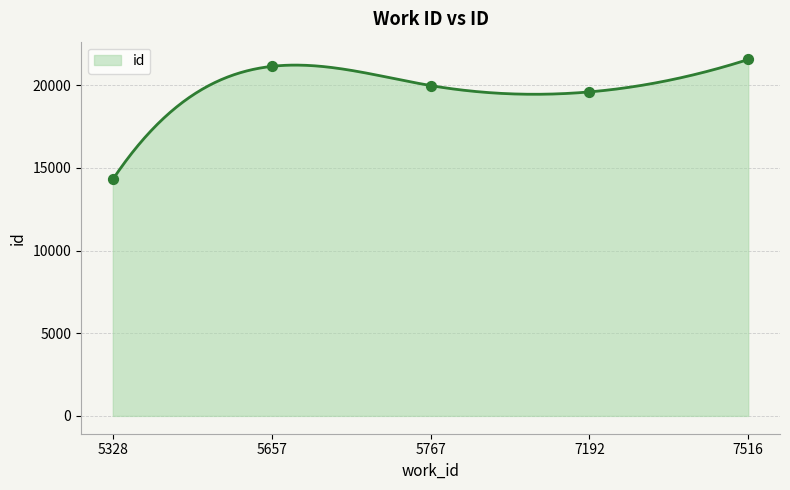

Between 5767 and 7516, which is larger?

7516